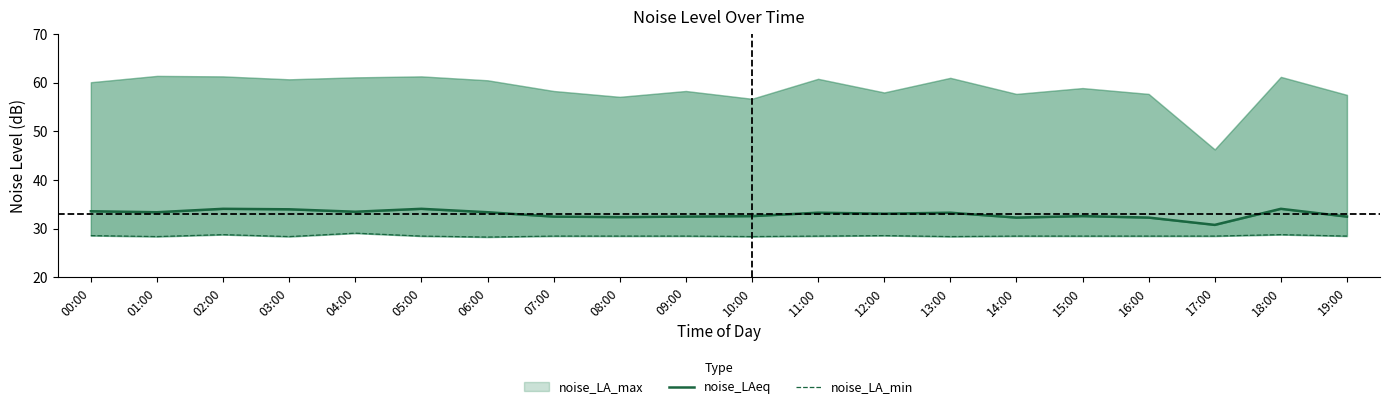

What is the sum of the noise_LA_min values at 13:00 and 00:00?

57.0